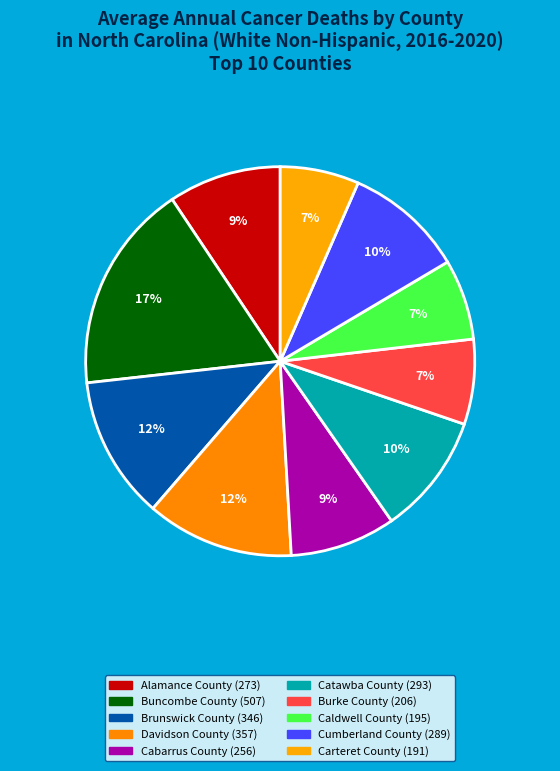

Is there a majority slice in this chart?

No